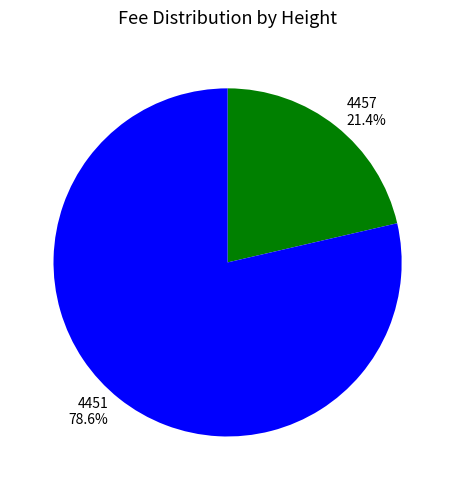

Is the sum of 4457 and 4451 greater than half?

Yes